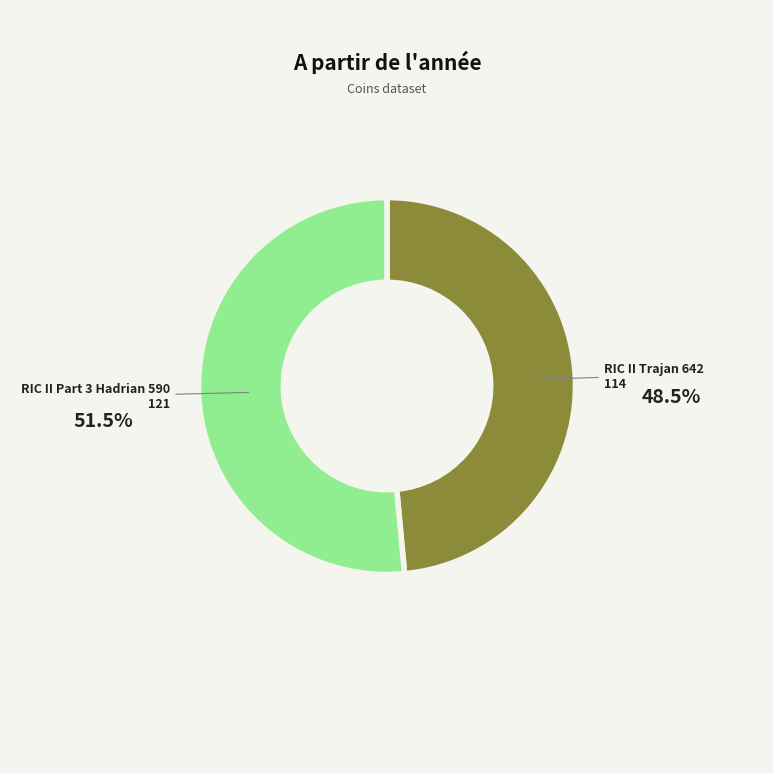

Is there any slice that represents more than half of the pie?

Yes